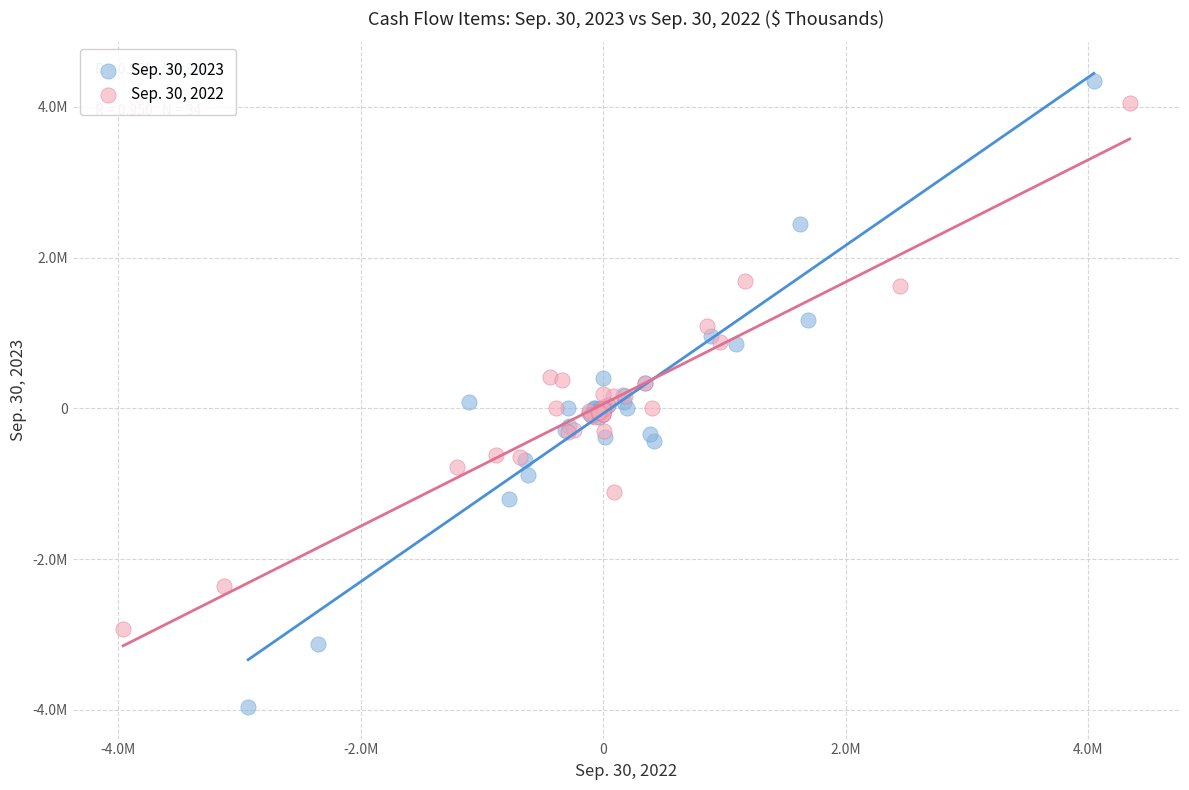

What are all the series names shown in the legend?

Sep. 30, 2023, Sep. 30, 2022